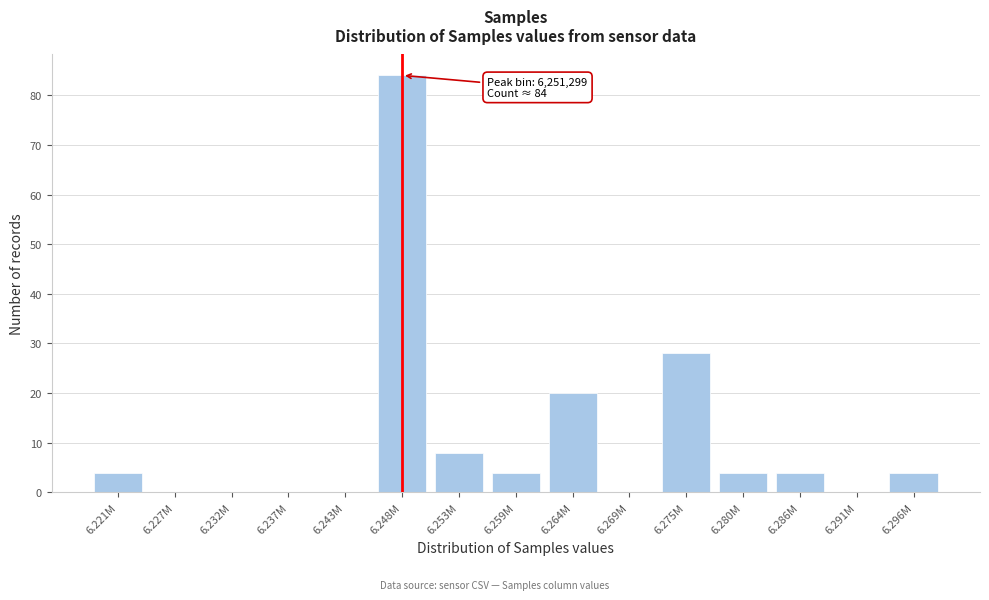

Reading right to left, transcribe all the data shown in this chart.

6.296M=4	6.291M=0	6.286M=4	6.280M=4	6.275M=28	6.269M=0	6.264M=20	6.259M=4	6.253M=8	6.248M=84	6.243M=0	6.237M=0	6.232M=0	6.227M=0	6.221M=4